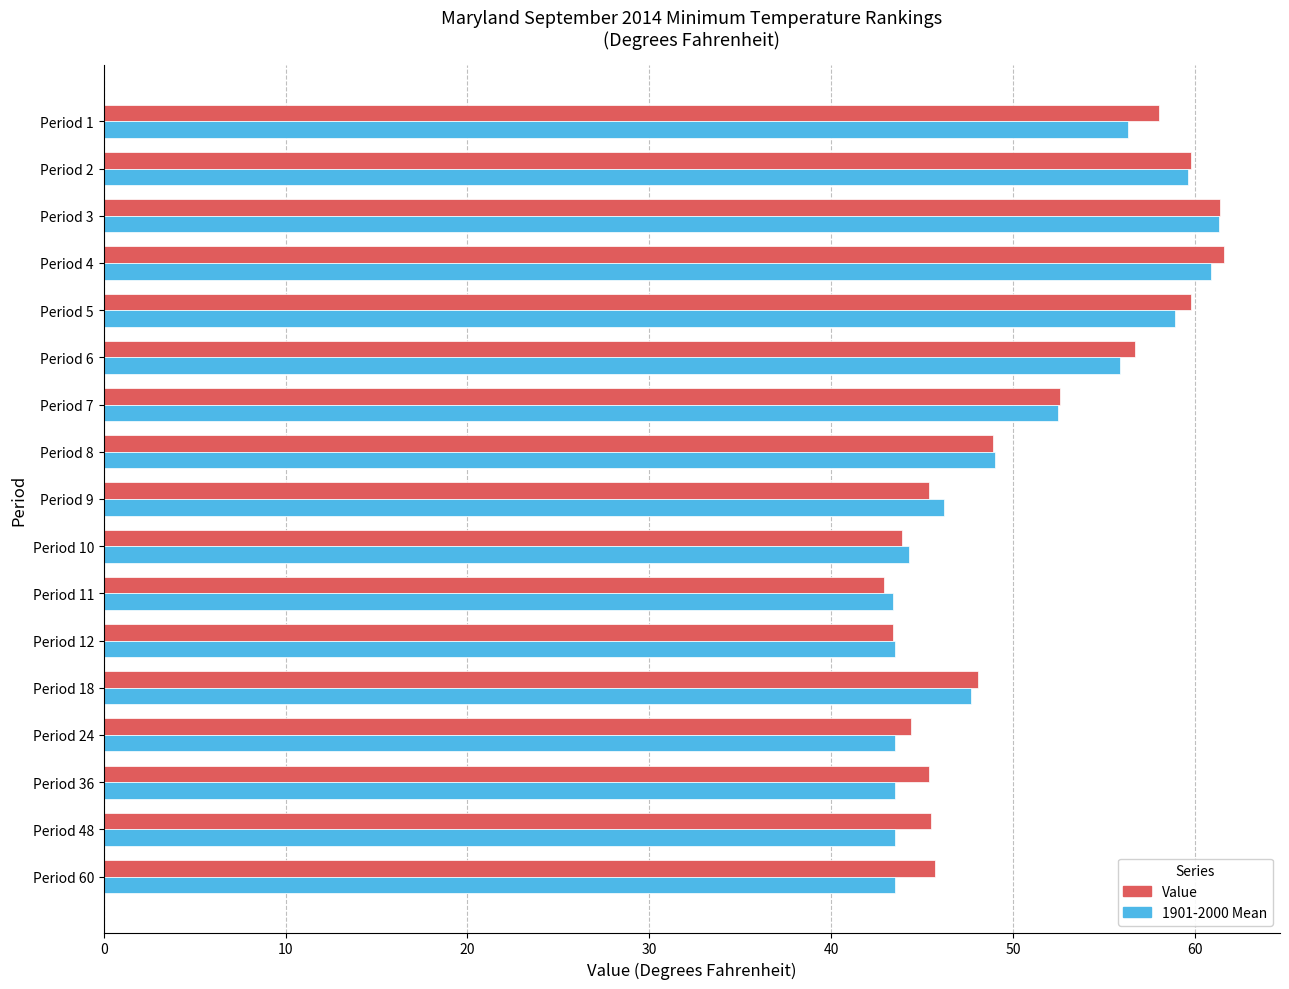

True or false: 1901-2000 Mean has a value of 27.8 at Period 48.

False